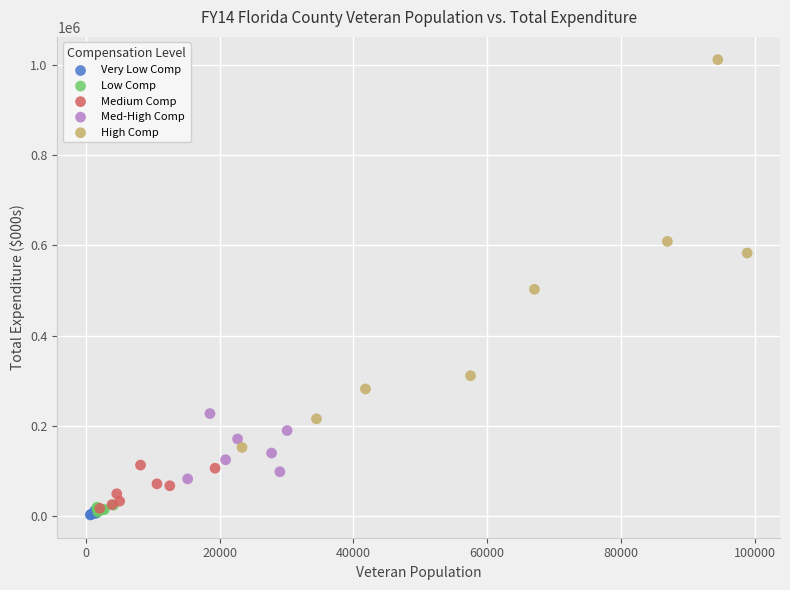

Which series has the largest Y range (max minus min)?

High Comp